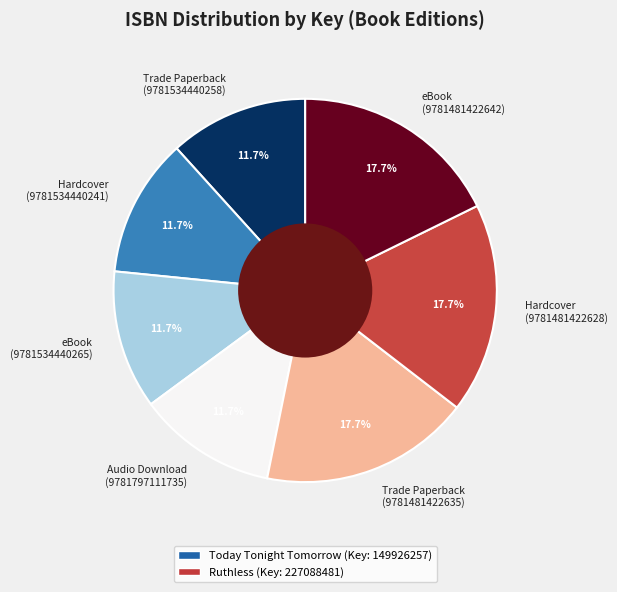

Does Trade Paperback (9781534440258) represent more than half of the total?

No